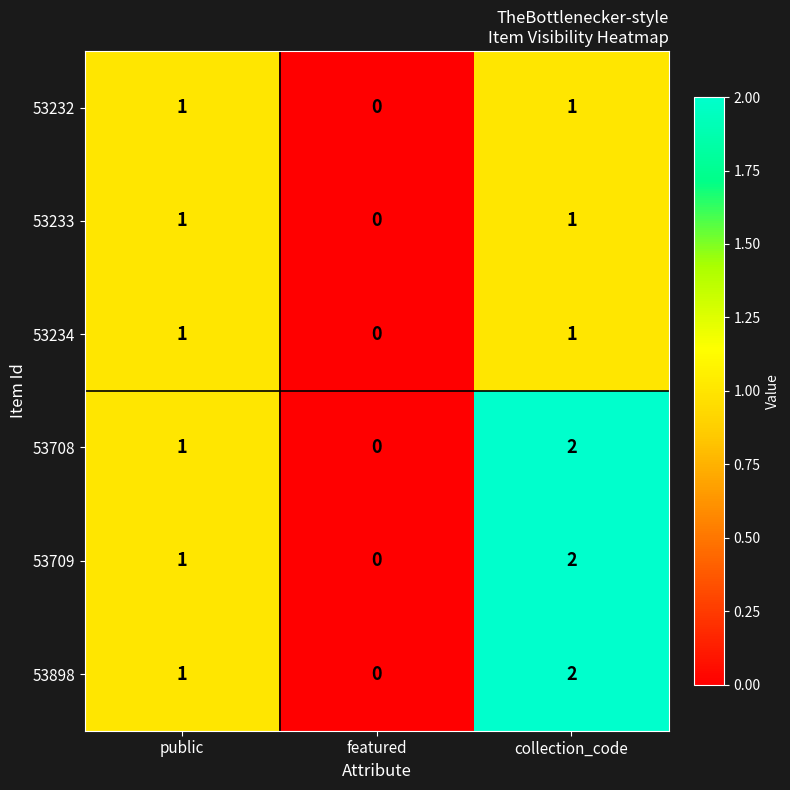

Reading left to right, transcribe all the data shown in this chart.

53232: 1	0	1
53233: 1	0	1
53234: 1	0	1
53708: 1	0	2
53709: 1	0	2
53898: 1	0	2